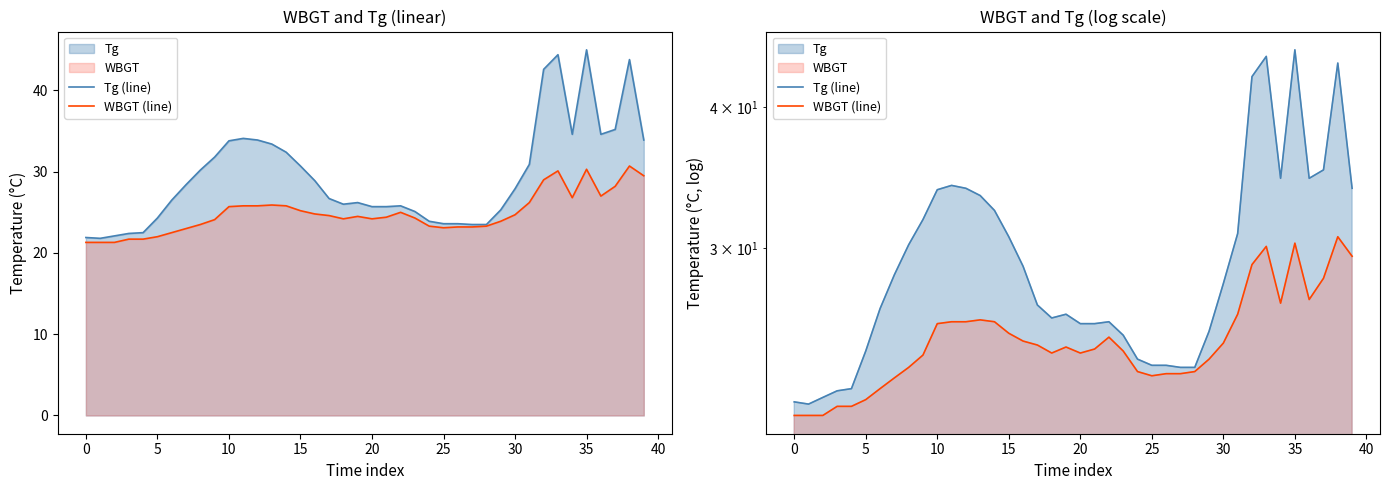

What is the sum of all WBGT (line) values?

995.1